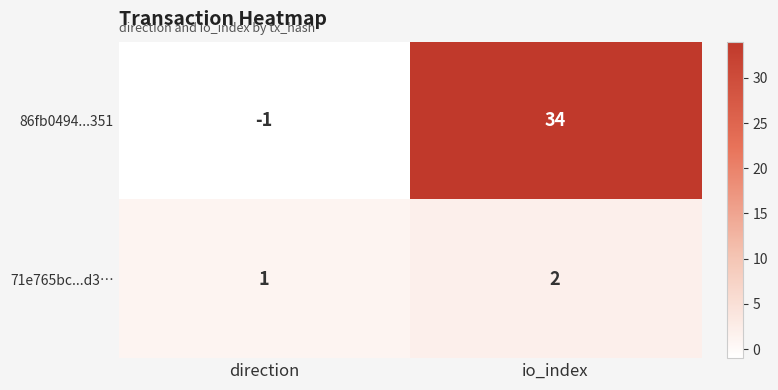

What is the total value across all series at io_index?

36